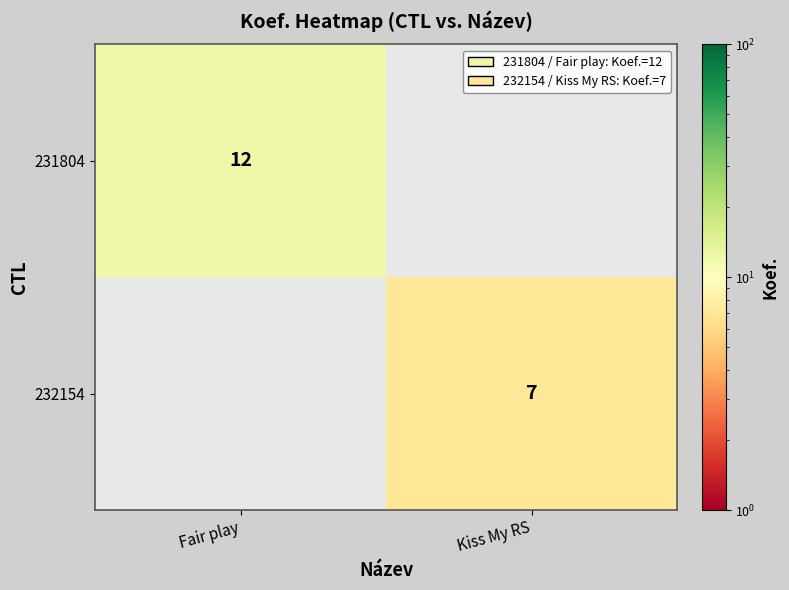

Is the value of 232154 at Kiss My RS greater than the value of 231804 at Fair play?

No